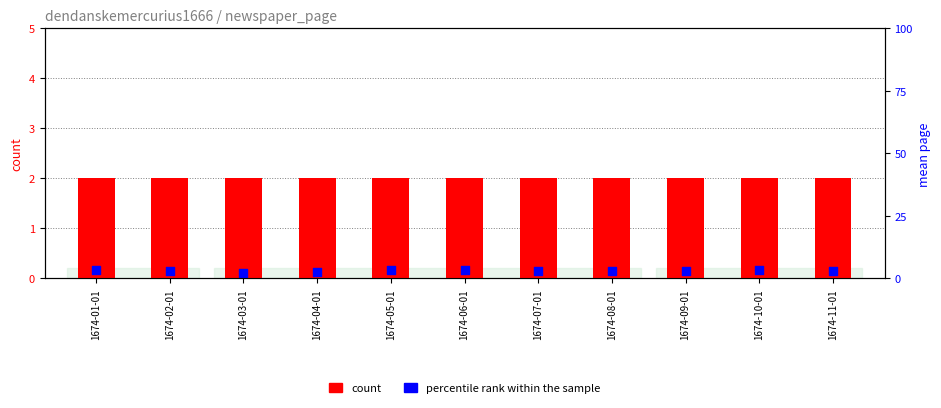

What are all the series names shown in the legend?

count, percentile rank within the sample